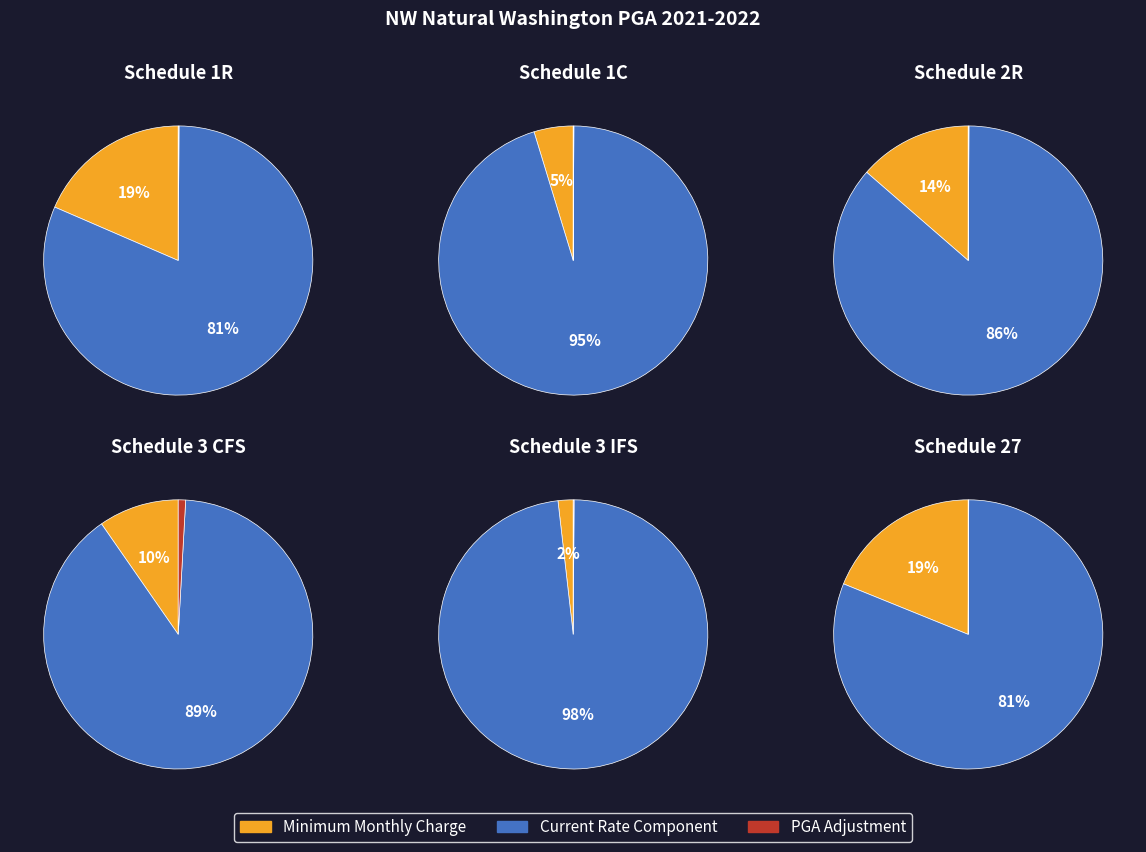

Combined, do 2R and 3 CFS account for over 50%?

No